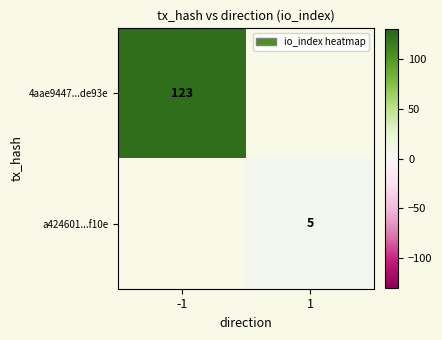

Which label corresponds to the smallest value in the chart?

1